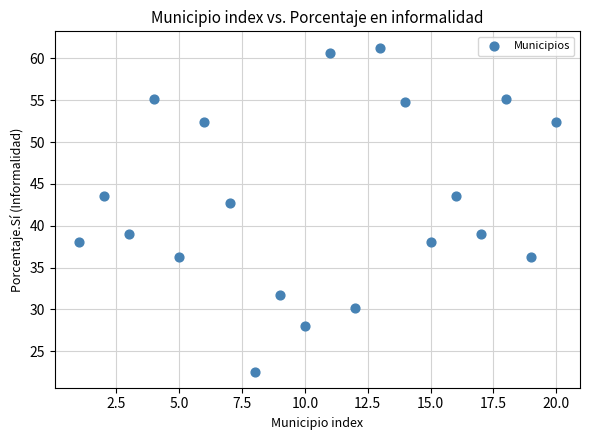

What is the range of Y values (max minus min)?

38.7